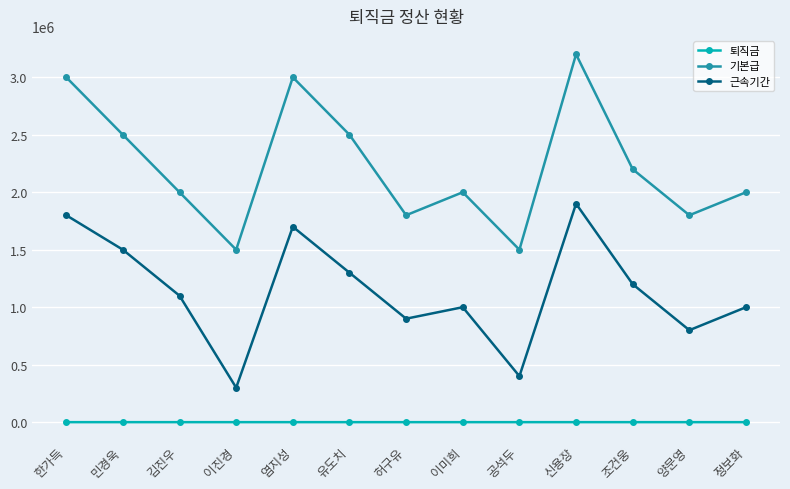

The value of 근속기간 at 한가득 is 2723724.8. True or false?

False